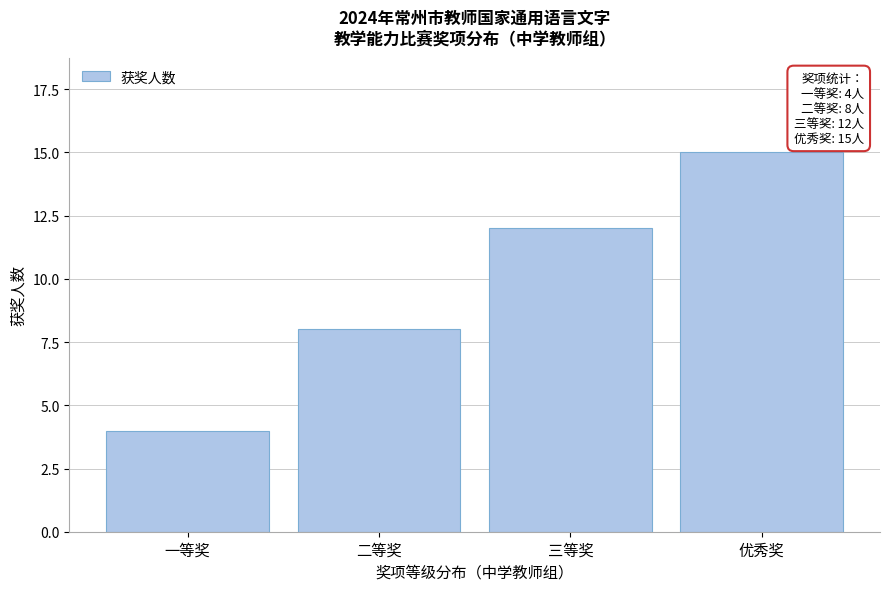

Reading left to right, transcribe all the data shown in this chart.

4	8	12	15